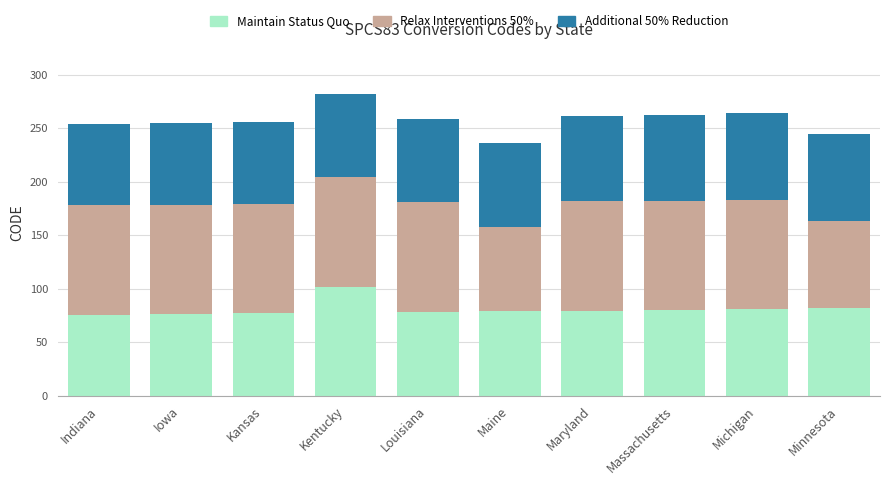

How many values in the Maintain Status Quo series exceed 79?

5